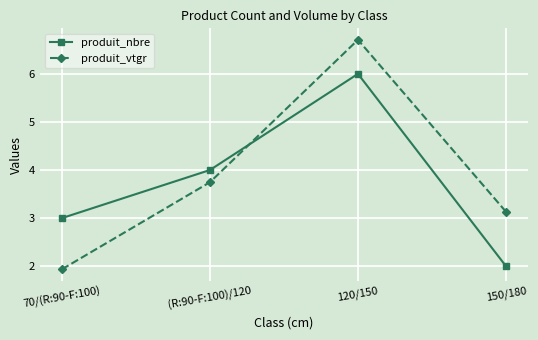

After their last crossing, which series has the higher values: produit_nbre or produit_vtgr?

produit_vtgr